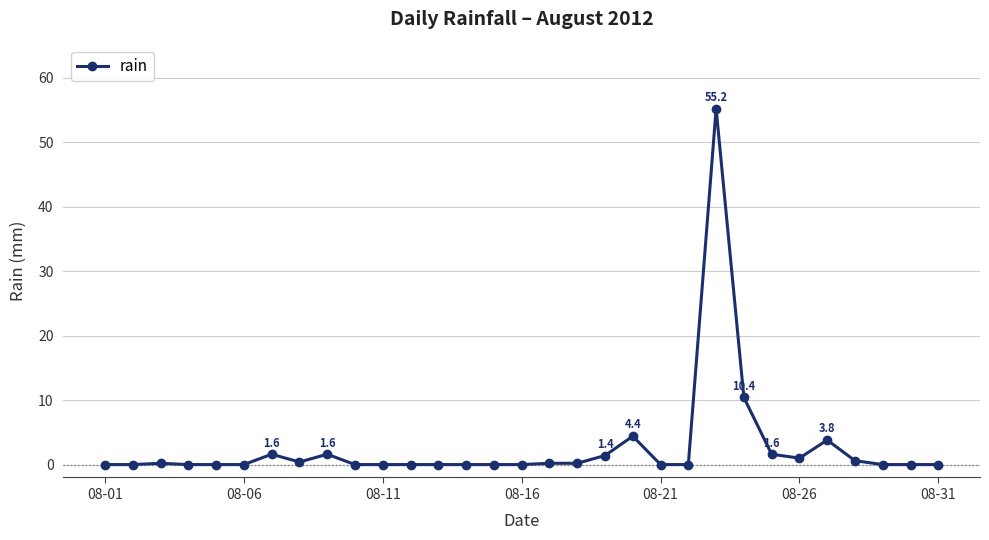

What is the average value?

2.7